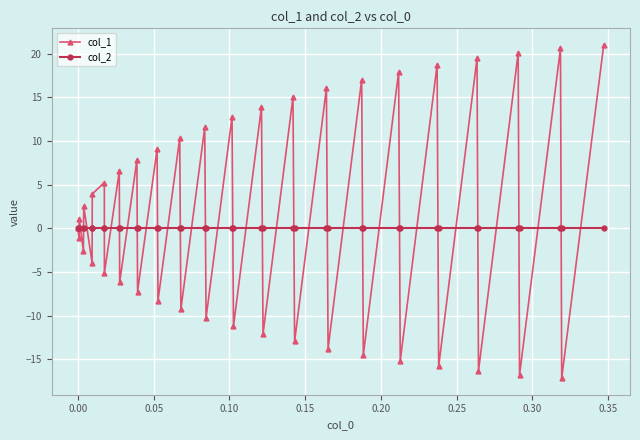

What is the value of the col_1 point at the 35th from the left?

-16.3